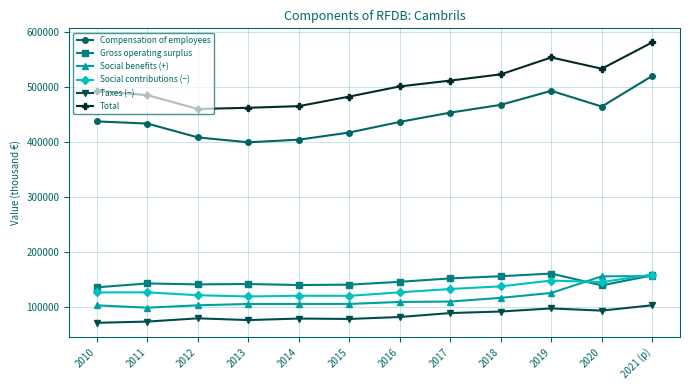

What is the difference between the maximum and minimum values in the Taxes (−) series?

31879